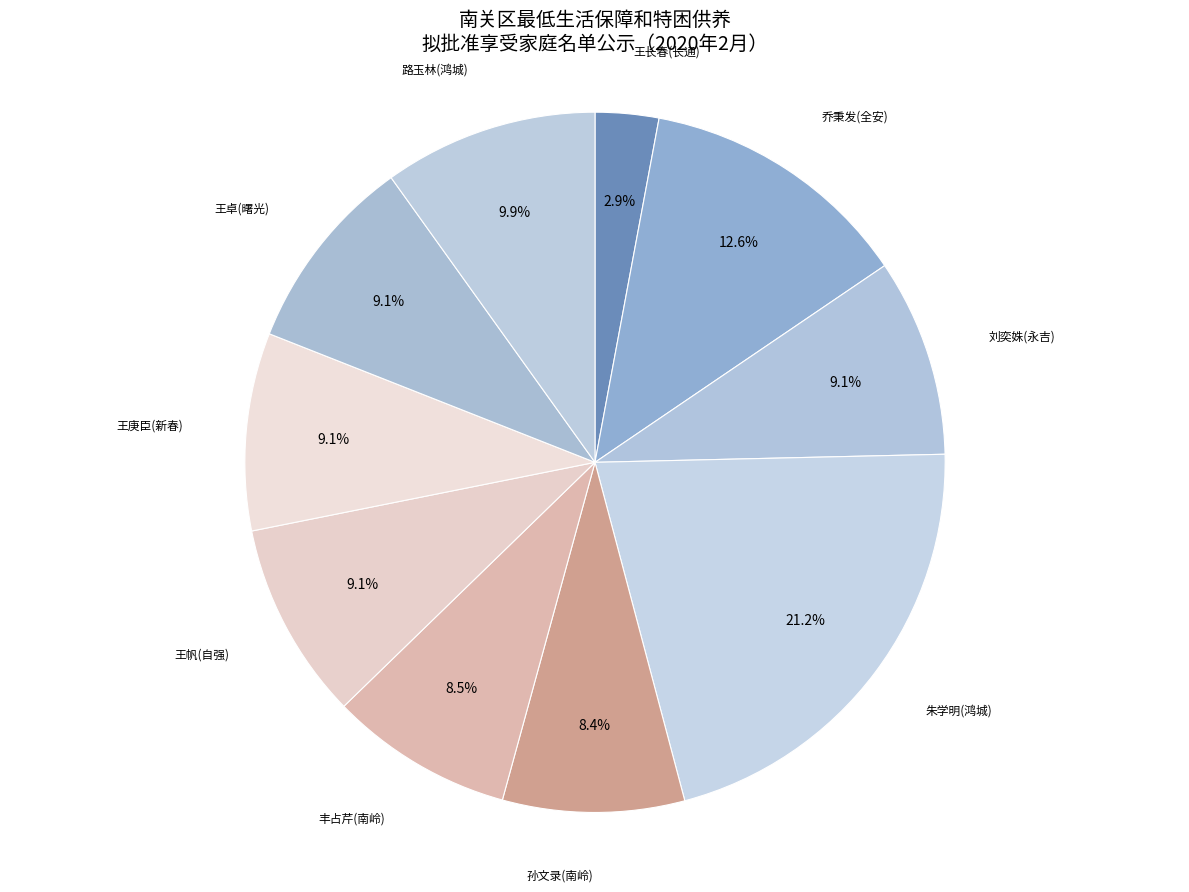

How many slices are in this pie chart?

10